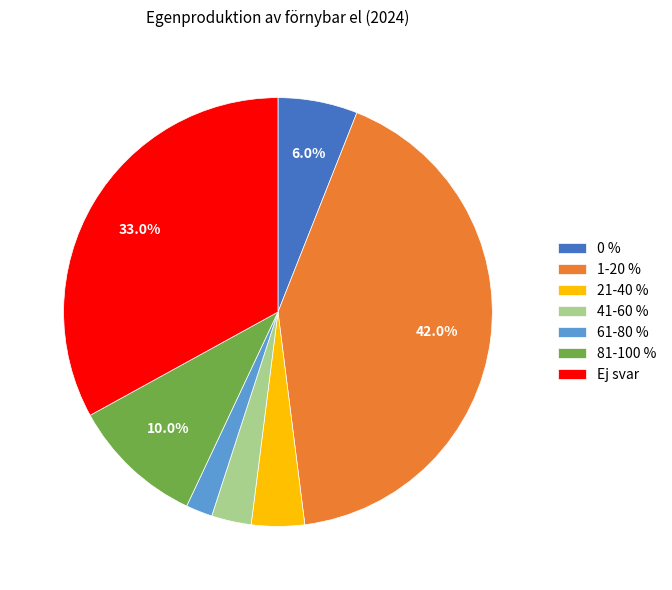

To the nearest percent, what is the combined percentage of 41-60 % and 0 %?

9%